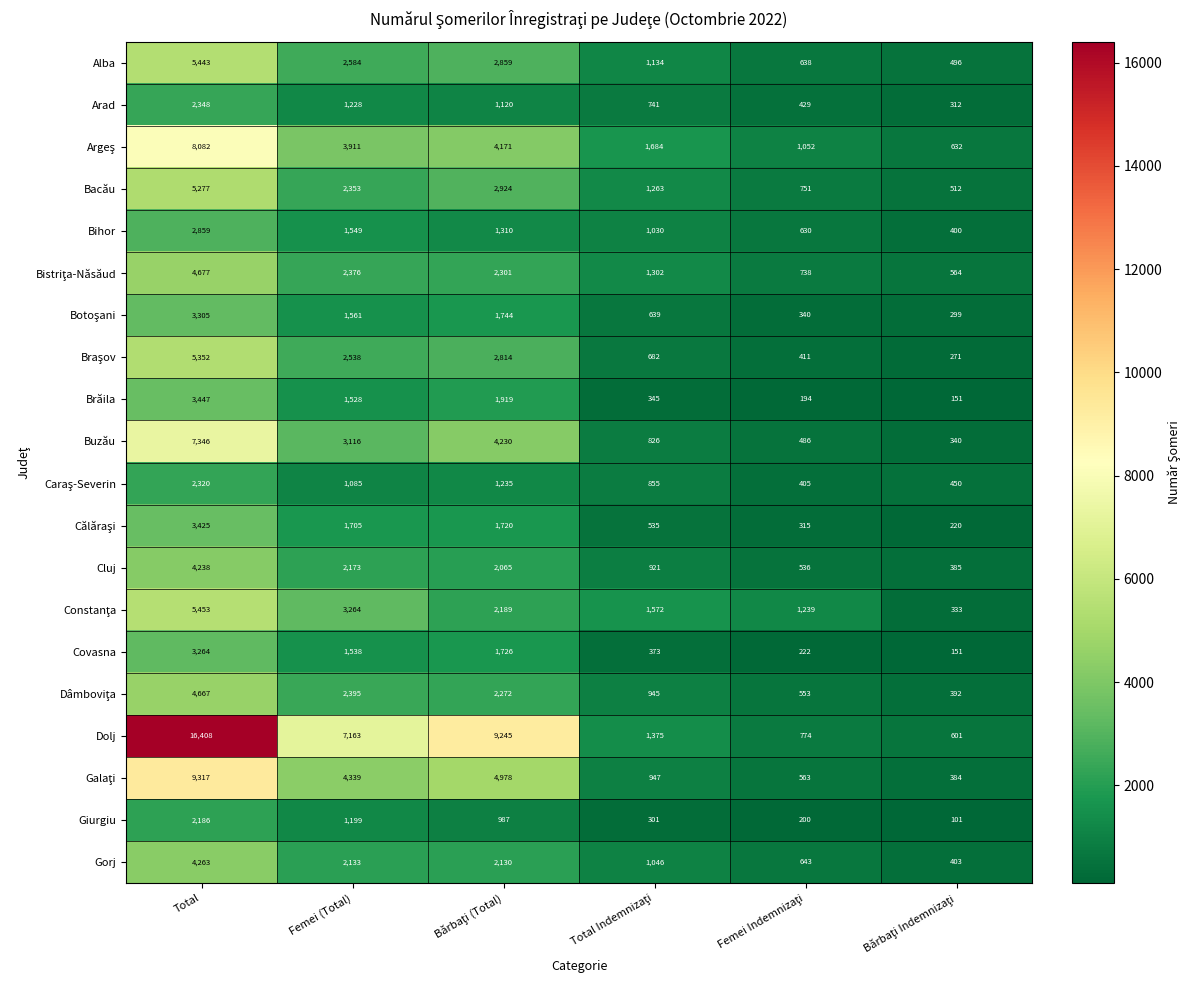

Is it true that Bihor equals 2859 at Total?

True